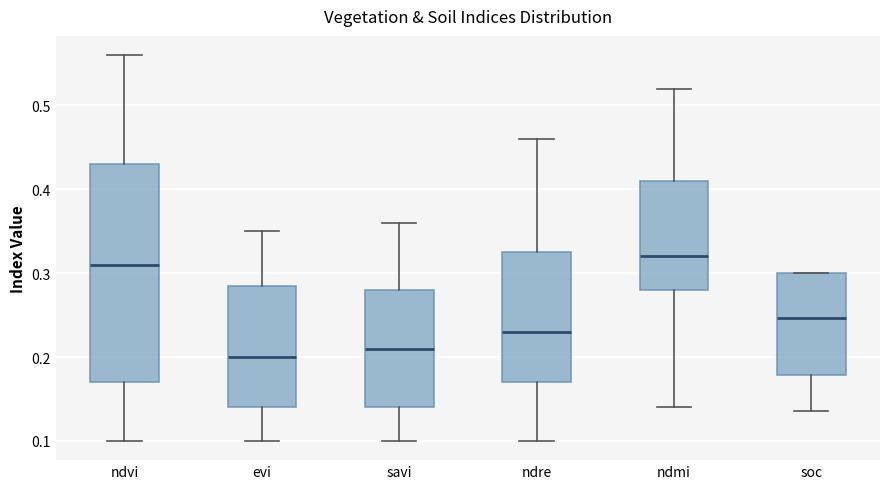

Comparing the boxes themselves (not the whiskers), which one is the tallest?

ndvi